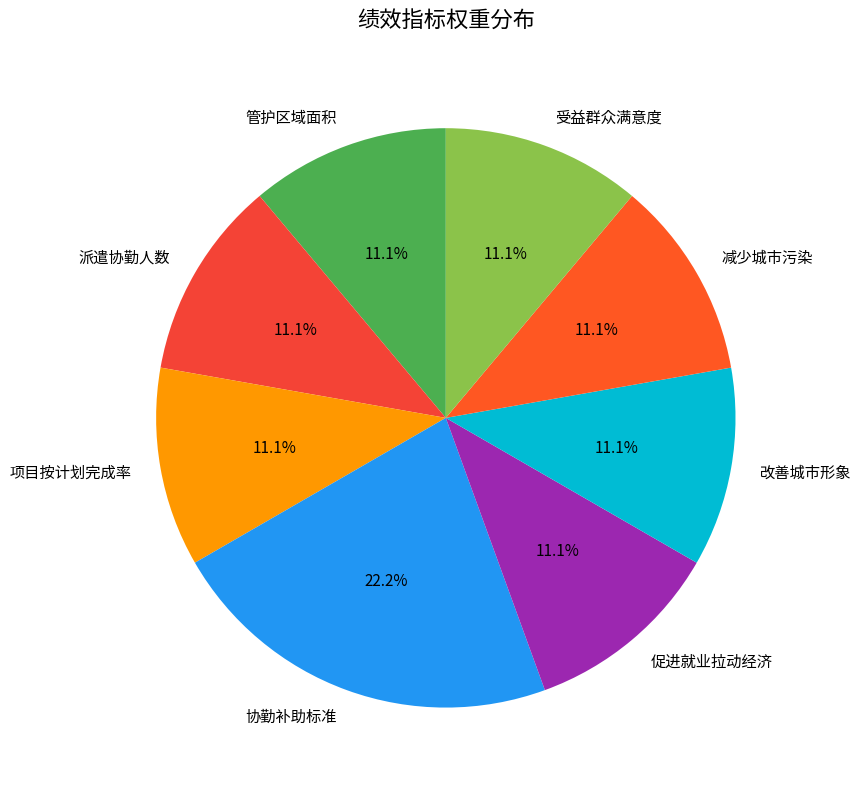

The 促进就业拉动经济 slice represents 11% of the pie. True or false?

True